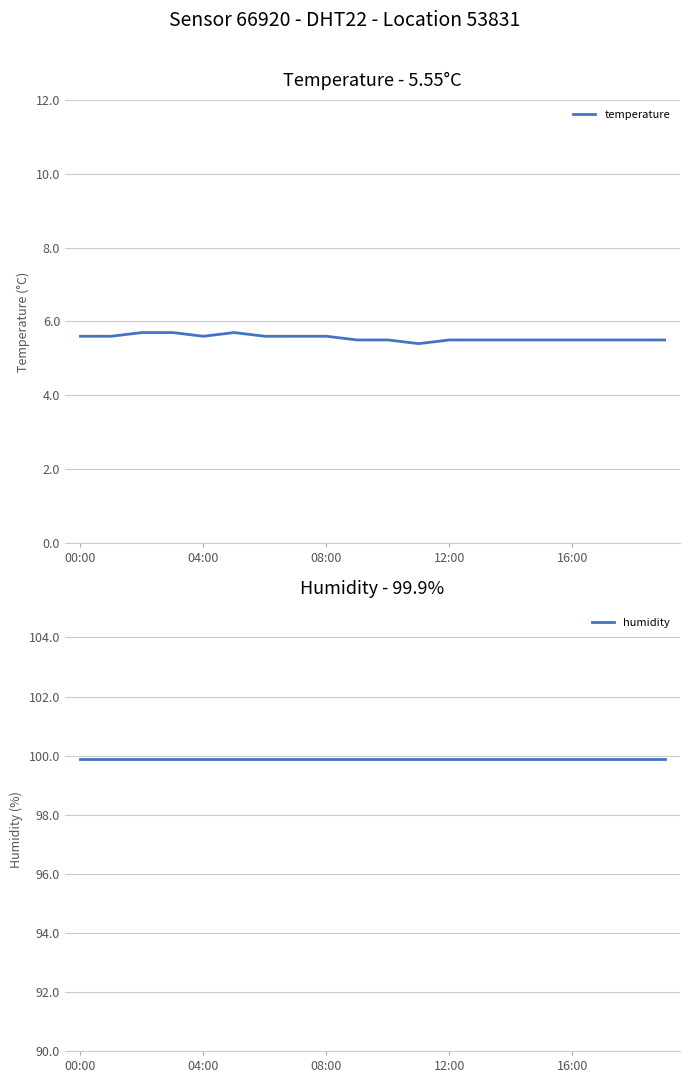

True or false: temperature and humidity cross at least once.

False